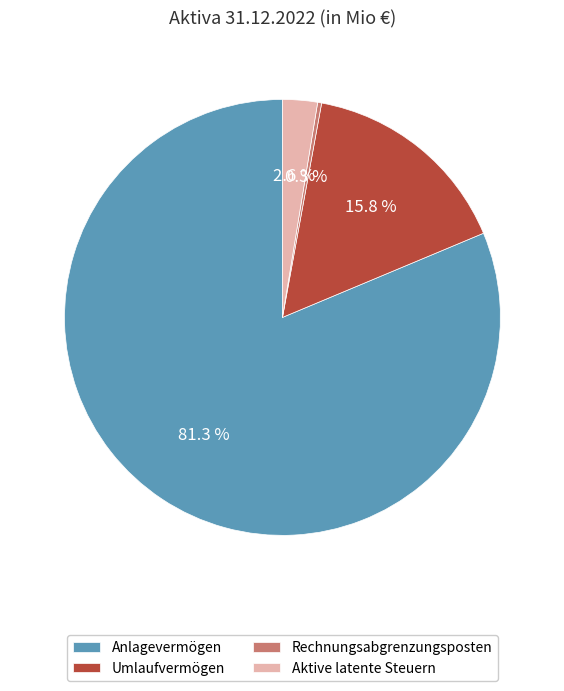

Rank the categories by value from highest to lowest.

Anlagevermögen, Umlaufvermögen, Aktive latente Steuern, Rechnungsabgrenzungsposten